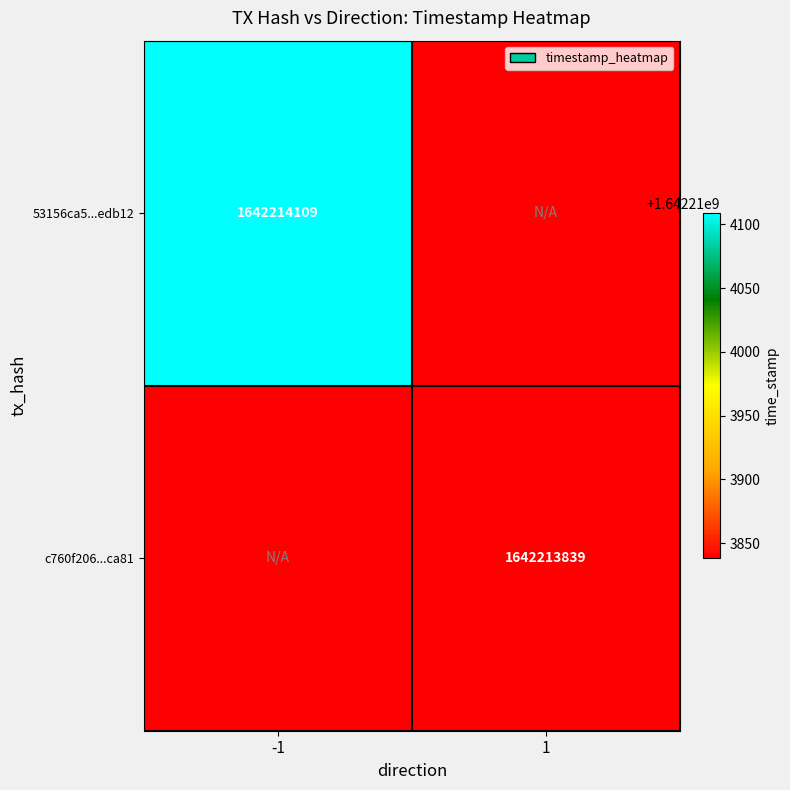

Which category has the highest value in the c760f206296e7d387b9d6826ffc9938d056ca81 series?

1